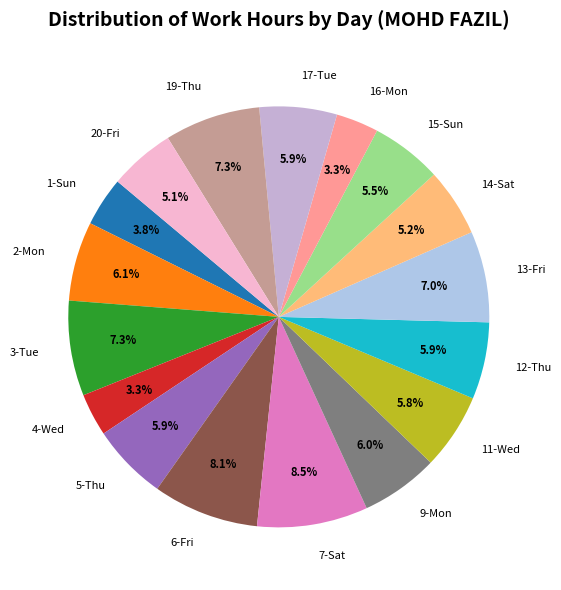

Does 19-Thu account for over 50% of the chart?

No